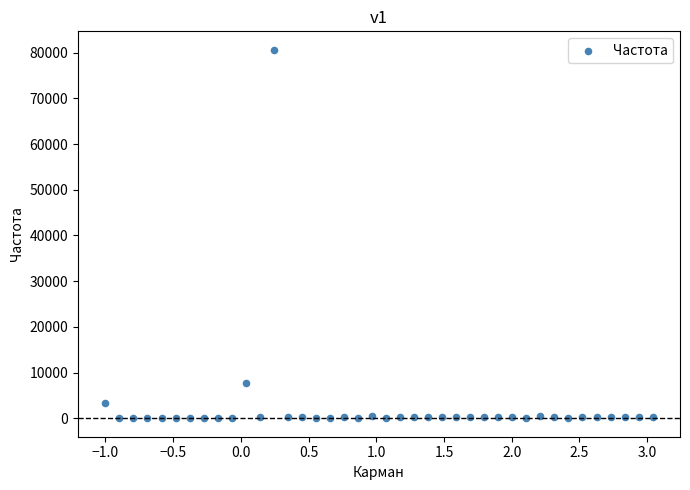

What Y value in the scatter plot is closest to 40317?

7700